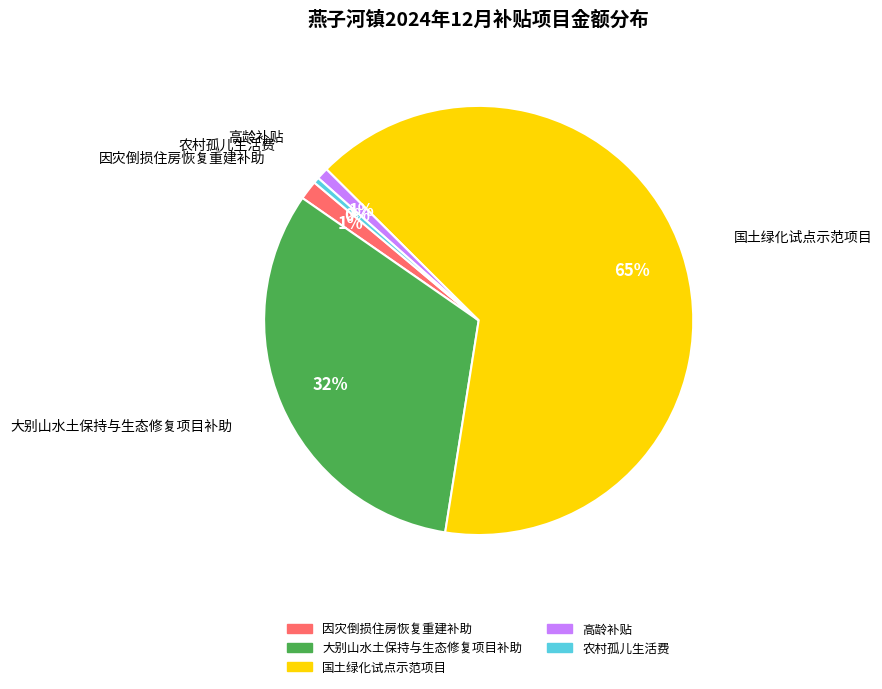

Which has a higher value, 高龄补贴 or 国土绿化试点示范项目?

国土绿化试点示范项目